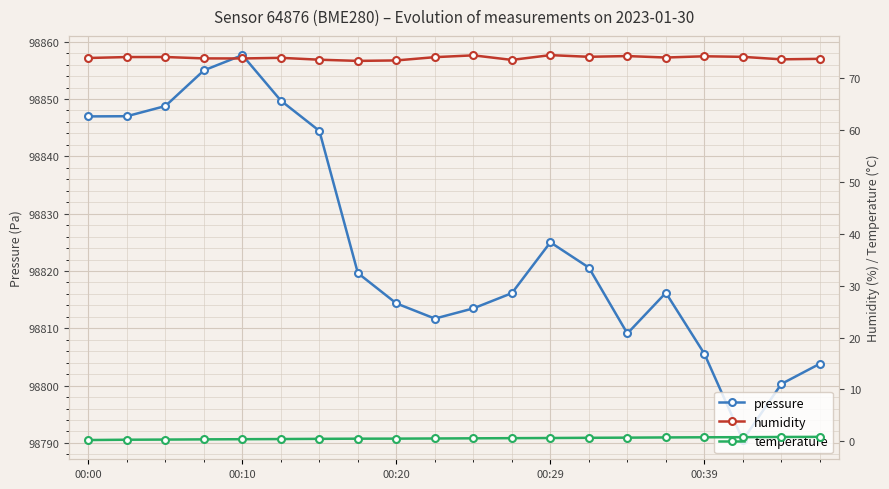

Is it true that temperature equals 1.0 at 13?

False